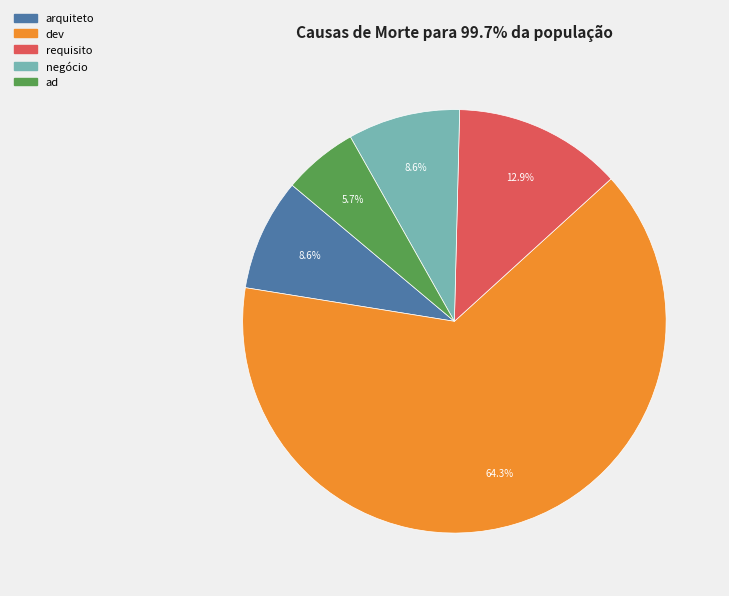

Approximately how many times larger is the value at arquiteto compared to dev?

0.1